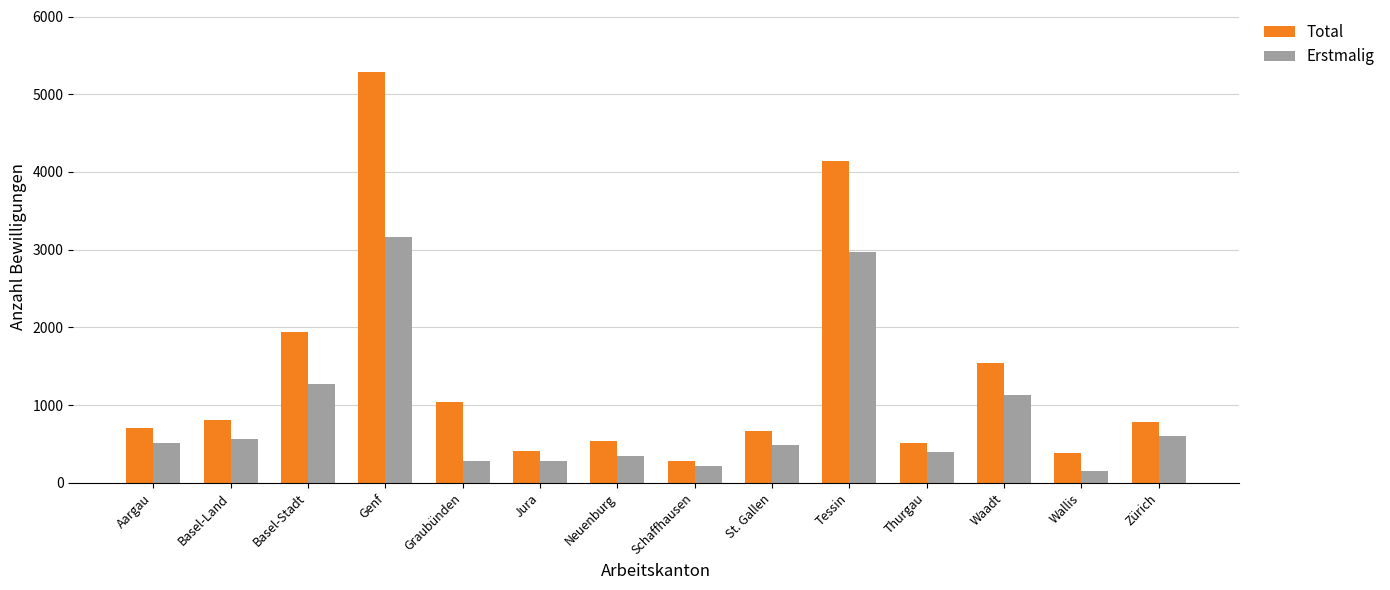

True or false: Total has a value of 1415 at Graubünden.

False